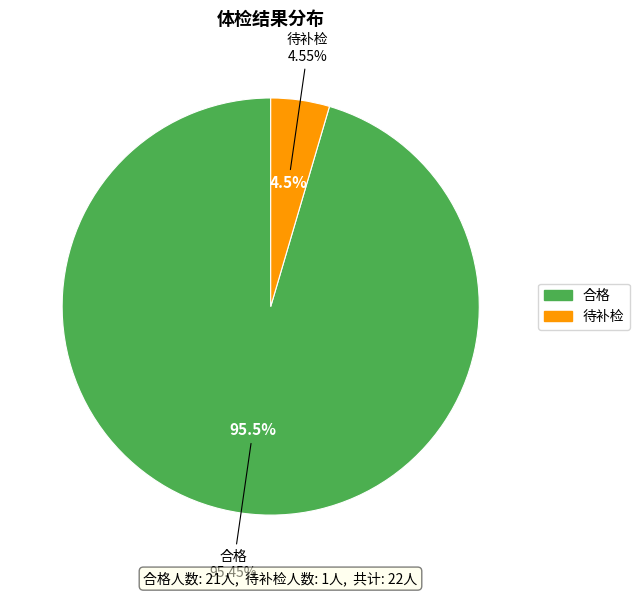

Which category has the biggest portion of the pie?

合格